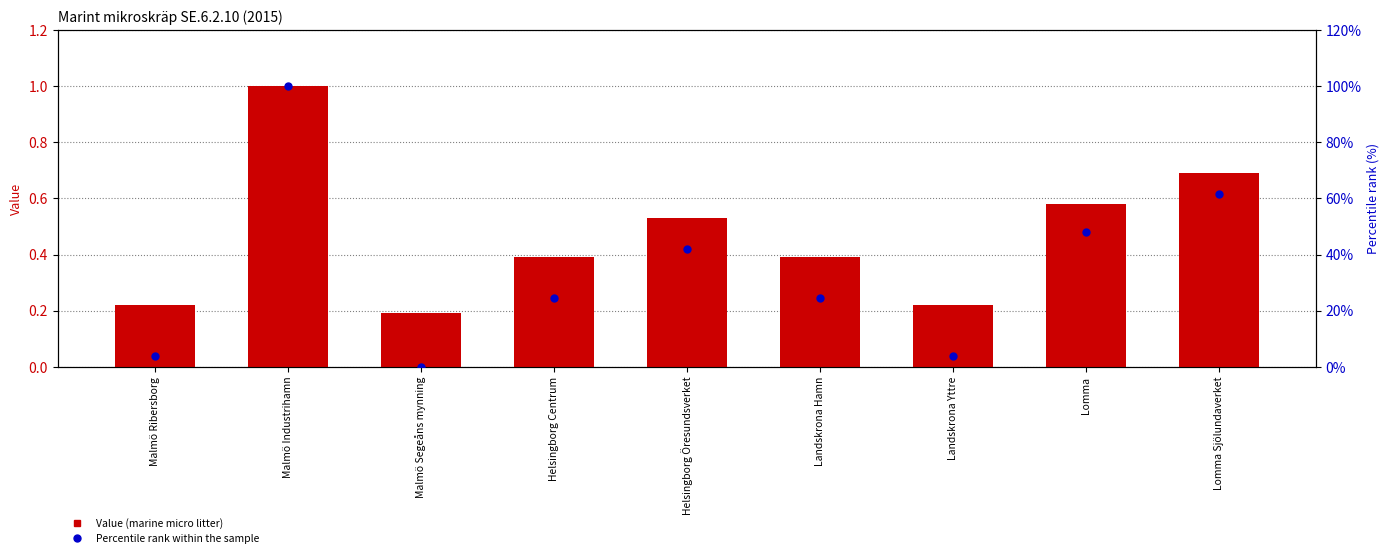

Which series has the largest total across all categories?

Percentile rank within the sample